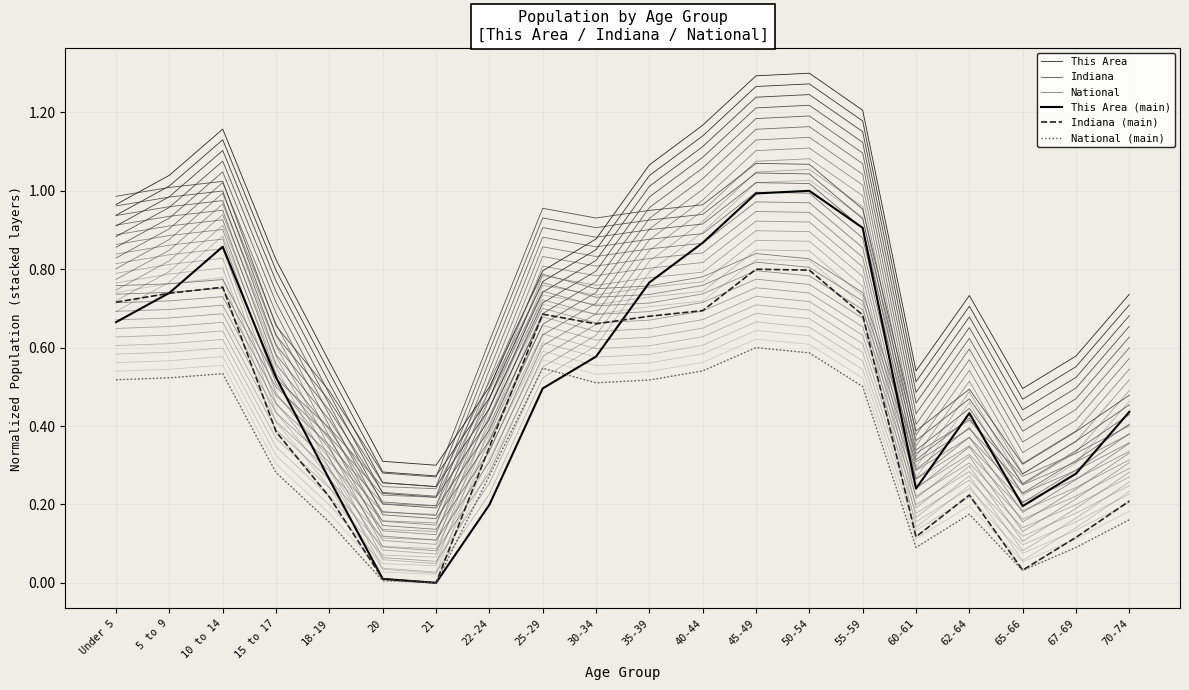

At how many categories does at least one series exceed 0?

20